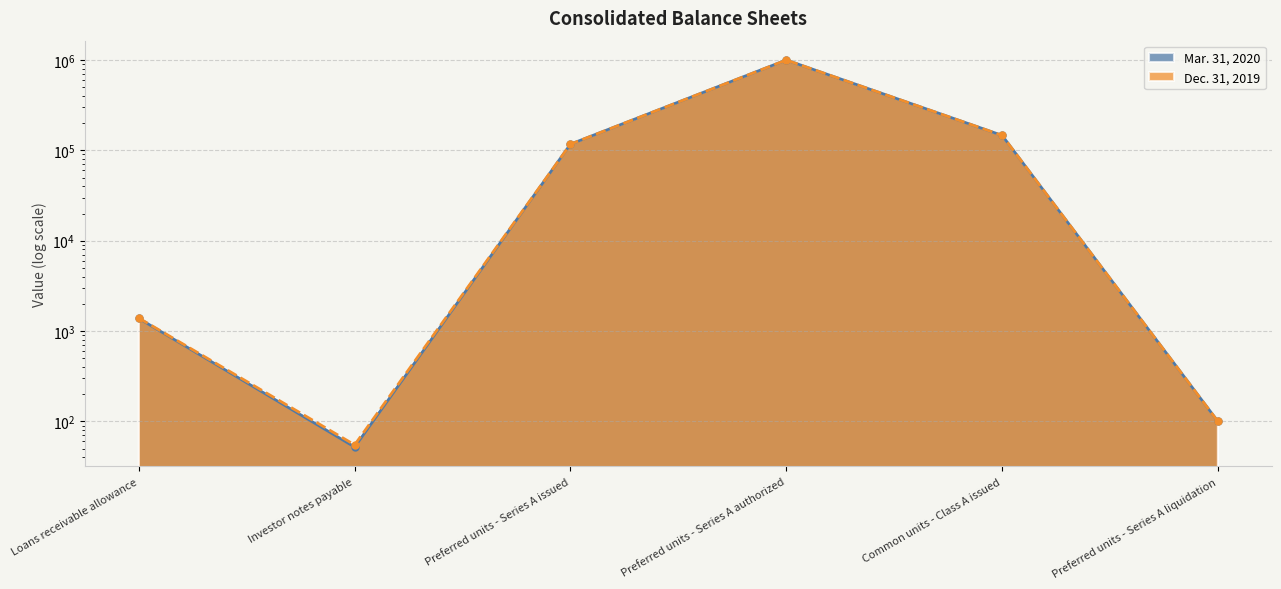

True or false: Mar. 31, 2020 and Dec. 31, 2019 cross at least once.

False